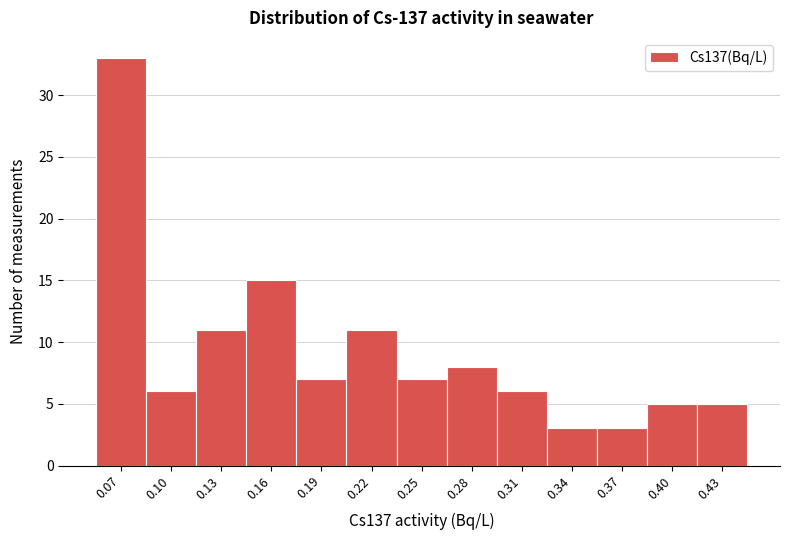

Reading left to right, transcribe all the data shown in this chart.

0.07=33	0.10=6	0.13=11	0.16=15	0.19=7	0.22=11	0.25=7	0.28=8	0.31=6	0.34=3	0.37=3	0.40=5	0.43=5